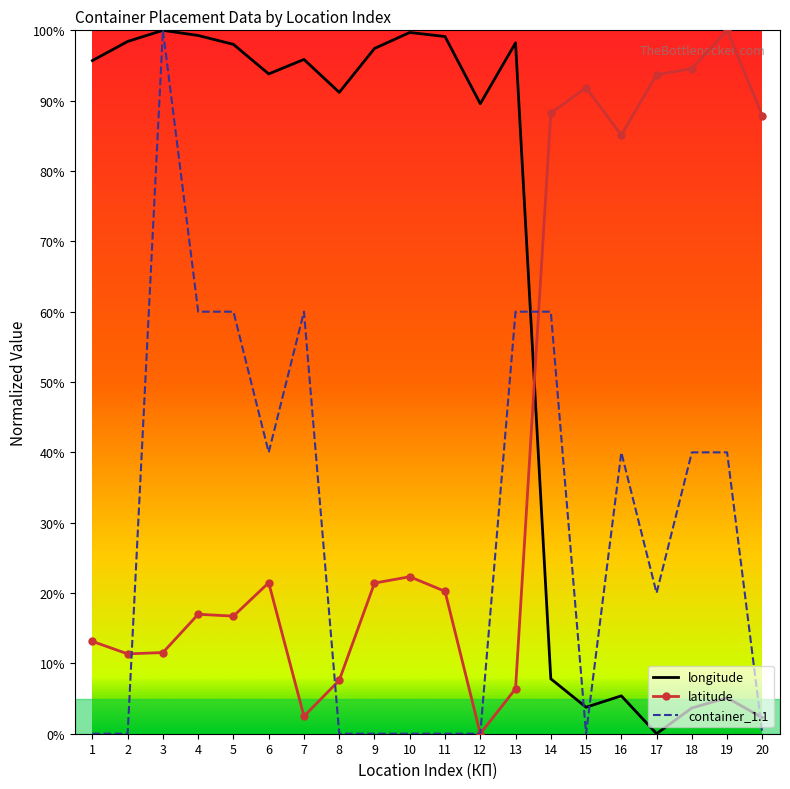

What are all the series names shown in the legend?

longitude, latitude, container_1.1